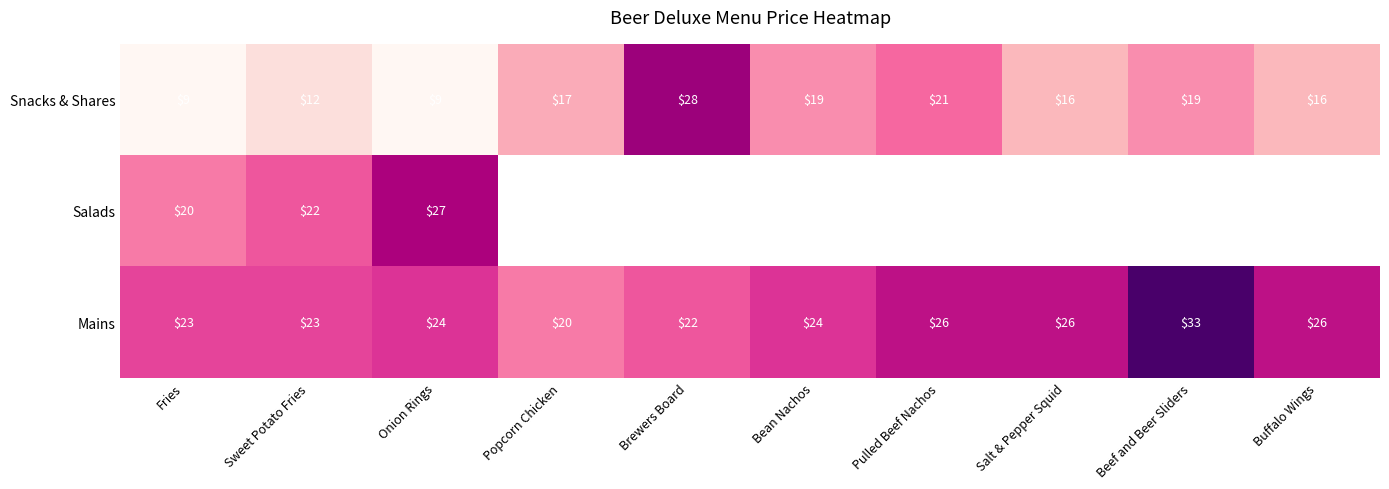

At which category is the sum across all series the highest?

Onion Rings